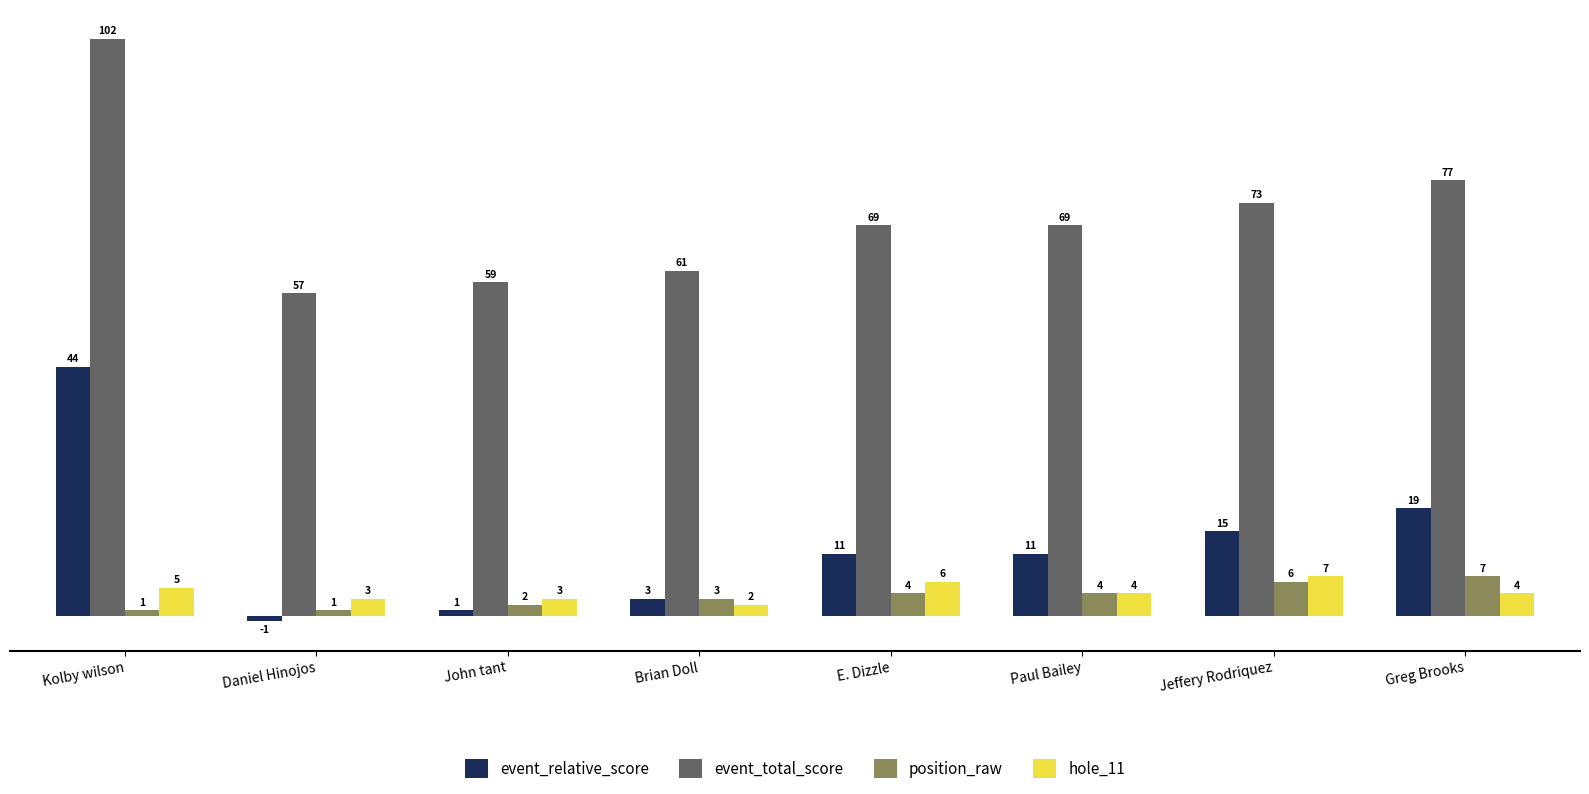

The value of hole_11 at Greg Brooks is 4. True or false?

True